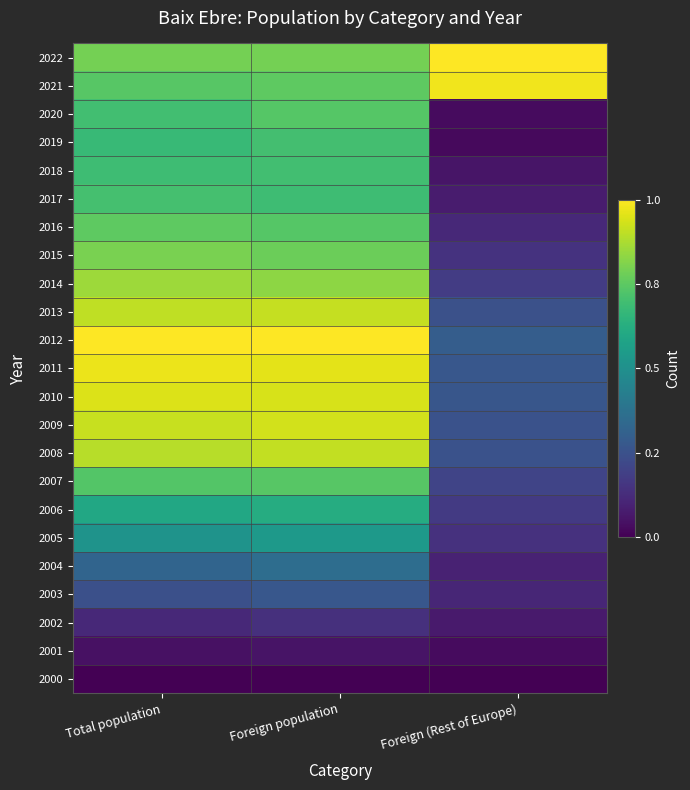

Reading left to right, what are all the values shown in this chart?

2022: Total population=0.8	Foreign population=0.8	Foreign (Rest of Europe)=1.0
2021: Total population=0.7	Foreign population=0.8	Foreign (Rest of Europe)=1.0
2020: Total population=0.7	Foreign population=0.7	Foreign (Rest of Europe)=0.0
2019: Total population=0.7	Foreign population=0.7	Foreign (Rest of Europe)=0.0
2018: Total population=0.7	Foreign population=0.7	Foreign (Rest of Europe)=0.1
2017: Total population=0.7	Foreign population=0.7	Foreign (Rest of Europe)=0.1
2016: Total population=0.8	Foreign population=0.7	Foreign (Rest of Europe)=0.1
2015: Total population=0.8	Foreign population=0.8	Foreign (Rest of Europe)=0.1
2014: Total population=0.9	Foreign population=0.8	Foreign (Rest of Europe)=0.2
2013: Total population=0.9	Foreign population=0.9	Foreign (Rest of Europe)=0.2
2012: Total population=1.0	Foreign population=1.0	Foreign (Rest of Europe)=0.3
2011: Total population=1.0	Foreign population=1.0	Foreign (Rest of Europe)=0.3
2010: Total population=0.9	Foreign population=0.9	Foreign (Rest of Europe)=0.3
2009: Total population=0.9	Foreign population=0.9	Foreign (Rest of Europe)=0.3
2008: Total population=0.9	Foreign population=0.9	Foreign (Rest of Europe)=0.3
2007: Total population=0.7	Foreign population=0.7	Foreign (Rest of Europe)=0.2
2006: Total population=0.6	Foreign population=0.6	Foreign (Rest of Europe)=0.2
2005: Total population=0.5	Foreign population=0.5	Foreign (Rest of Europe)=0.1
2004: Total population=0.3	Foreign population=0.4	Foreign (Rest of Europe)=0.1
2003: Total population=0.2	Foreign population=0.3	Foreign (Rest of Europe)=0.1
2002: Total population=0.1	Foreign population=0.1	Foreign (Rest of Europe)=0.1
2001: Total population=0.0	Foreign population=0.1	Foreign (Rest of Europe)=0.0
2000: Total population=0.0	Foreign population=0.0	Foreign (Rest of Europe)=0.0